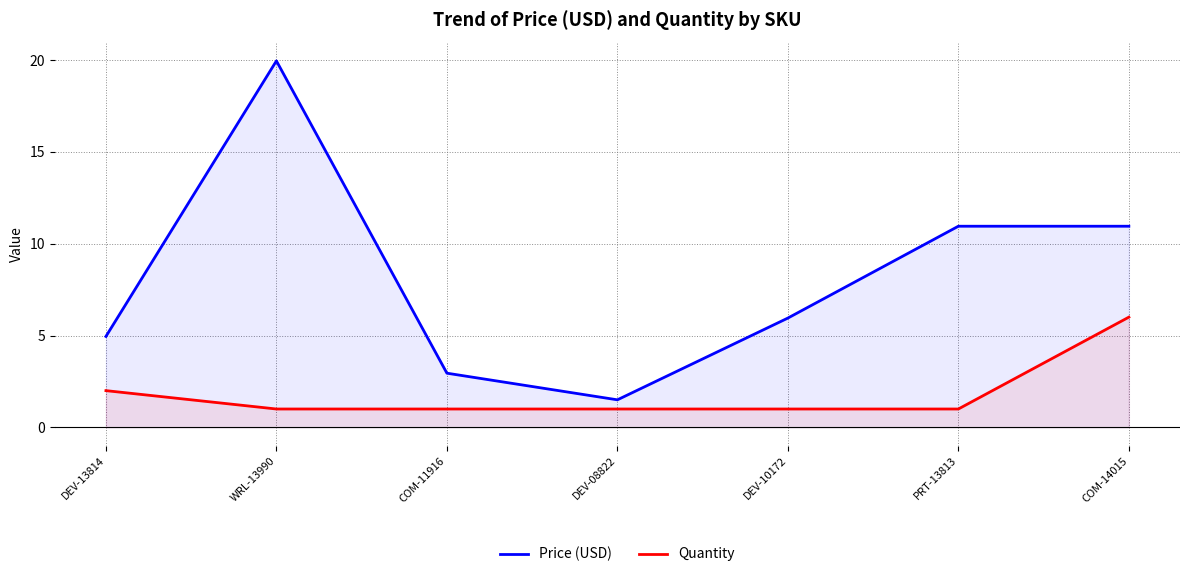

True or false: Price (USD) and Quantity cross at least once.

False